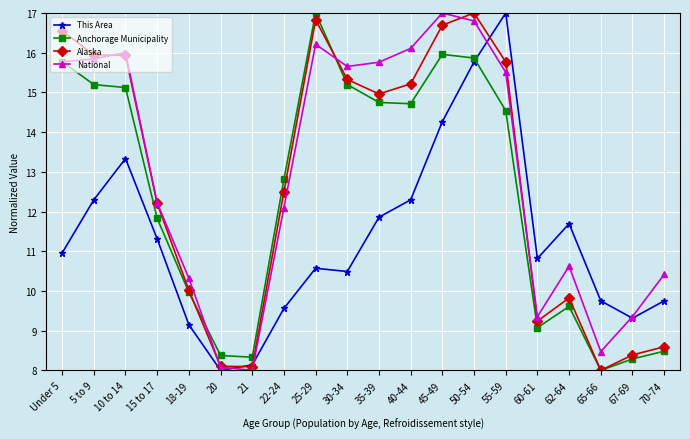

Is this an area chart (filled region under the line)?

No